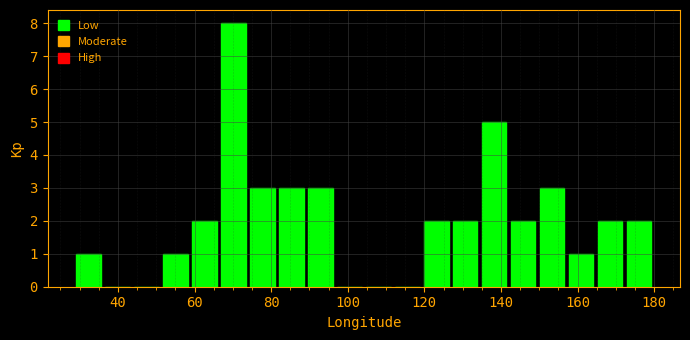

Around what value on the x-axis is the tallest bar? Give the approximate position of its centre, as read against the axis.

70